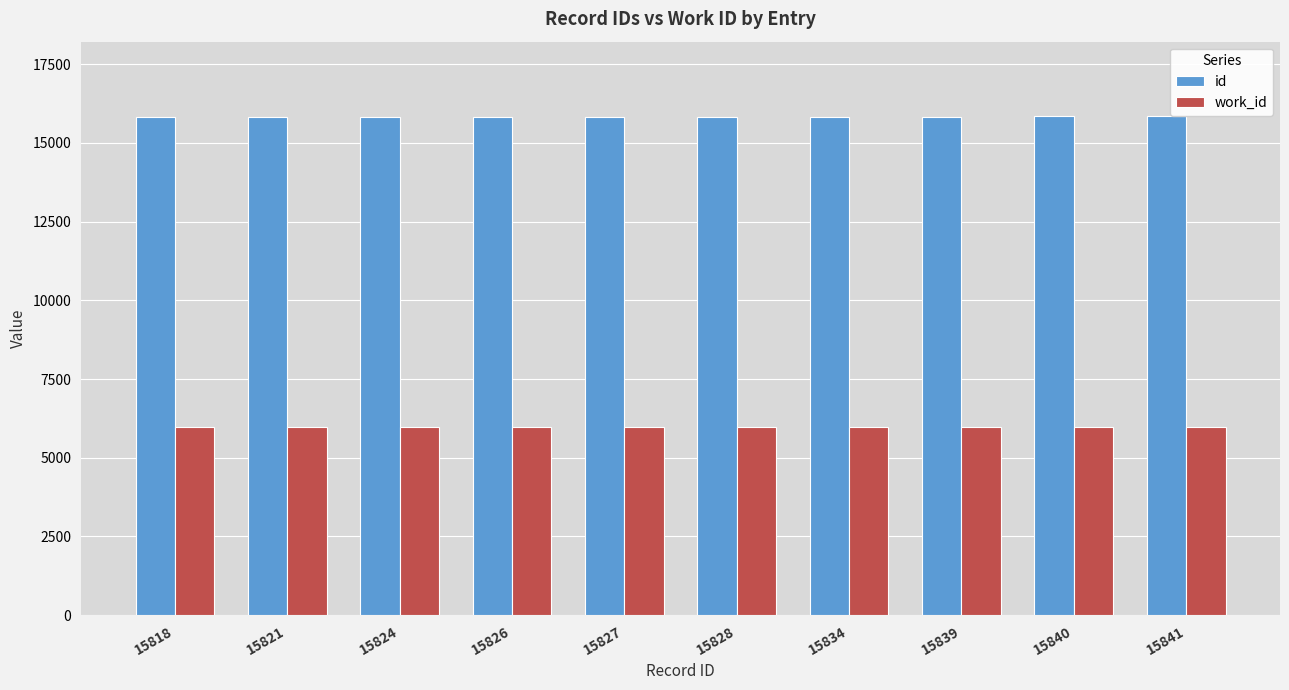

What is the total value across all series at 15834?

21794